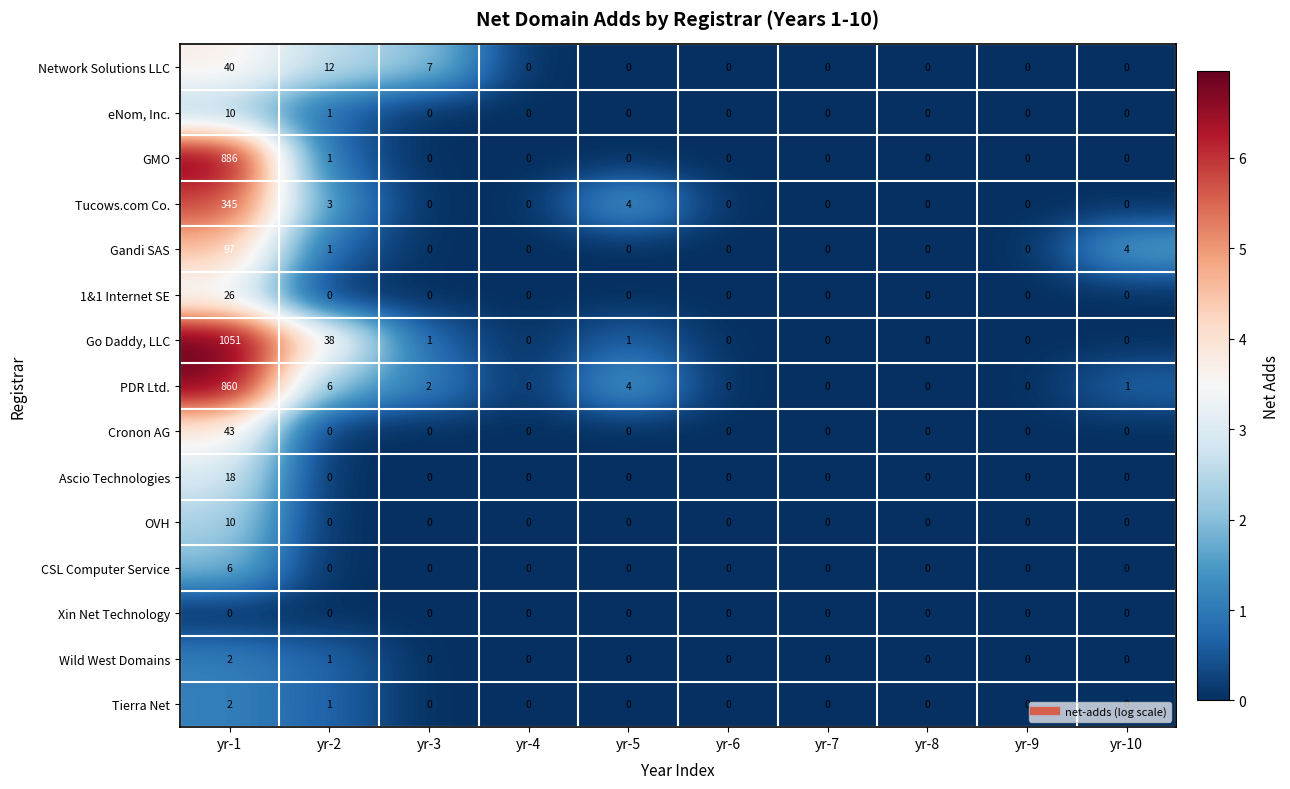

What is the sum of all Wild West Domains values?

3